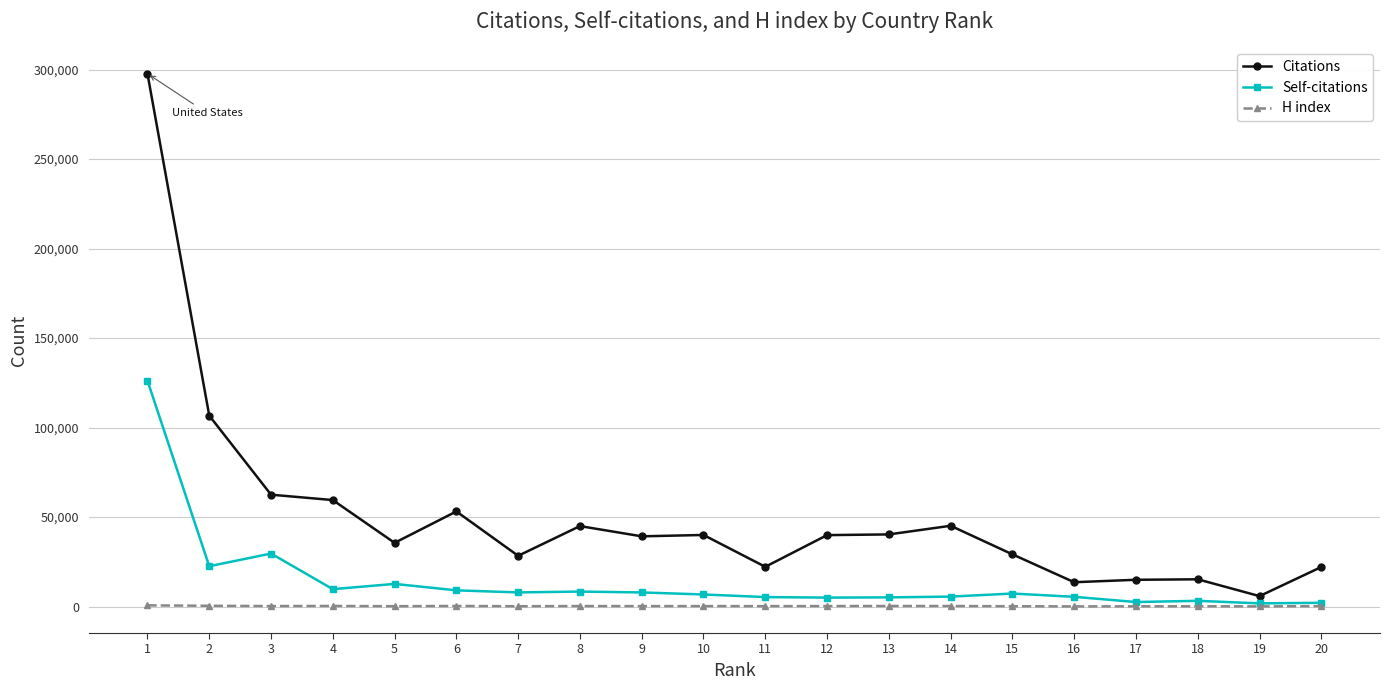

What is the smallest value displayed?

119